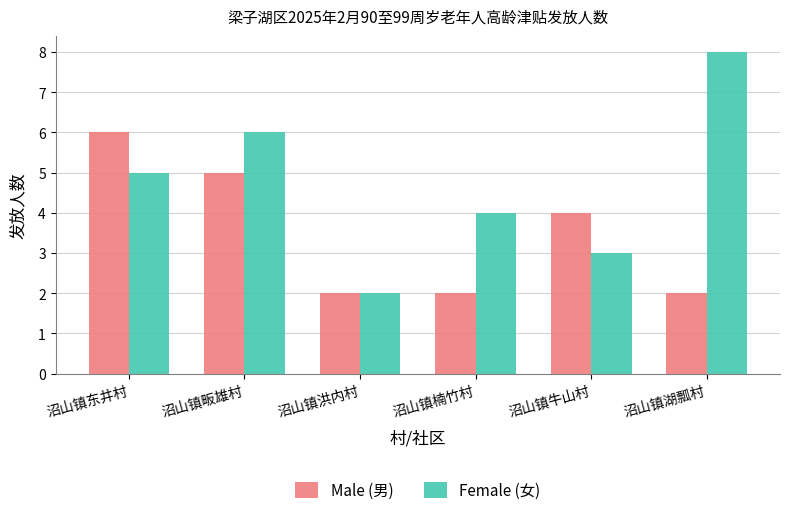

What is the highest value of the Female (女) series?

8